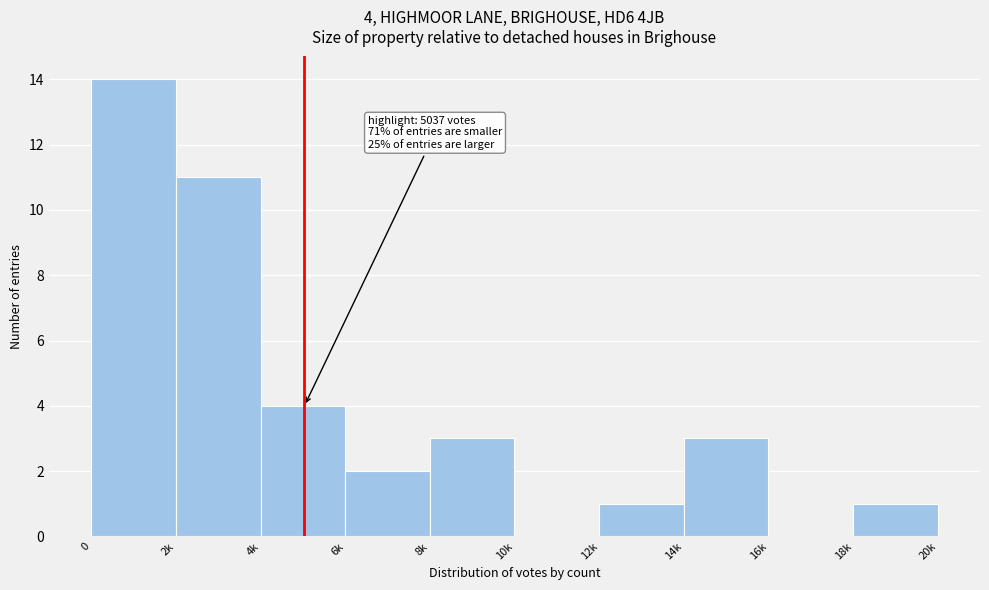

Reading left to right, extract all data points from this chart.

0=14	2k=11	4k=4	6k=2	8k=3	10k=0	12k=1	14k=3	16k=0	18k=1